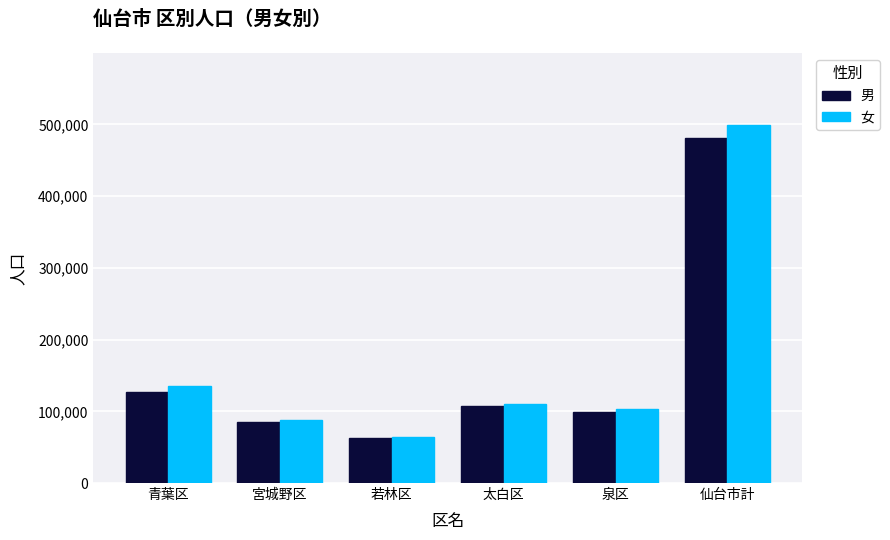

Which series changed the most between 宮城野区 and 泉区?

女